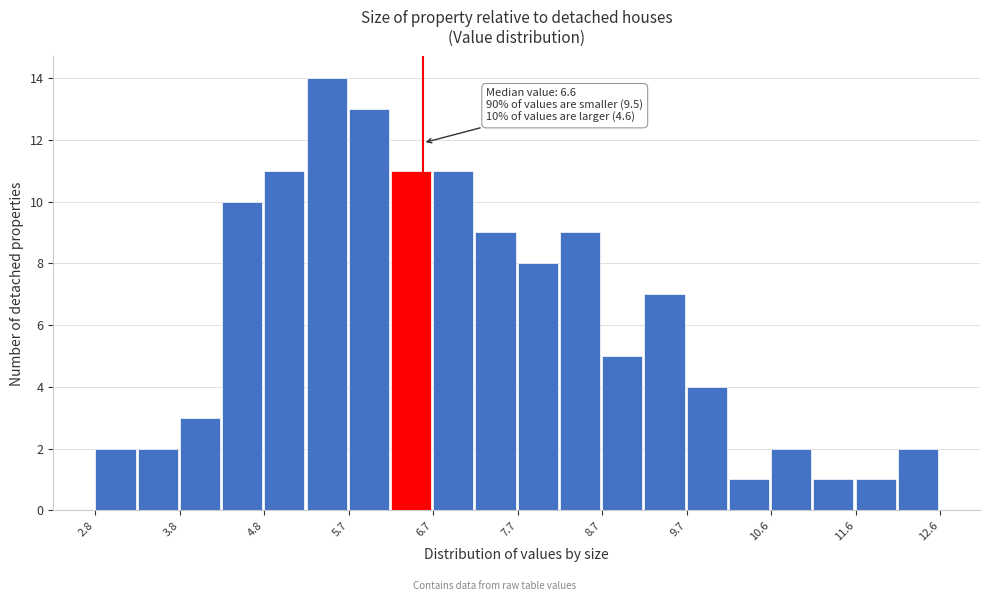

Which range on the x-axis has the tallest bar?

5.25 to 5.74